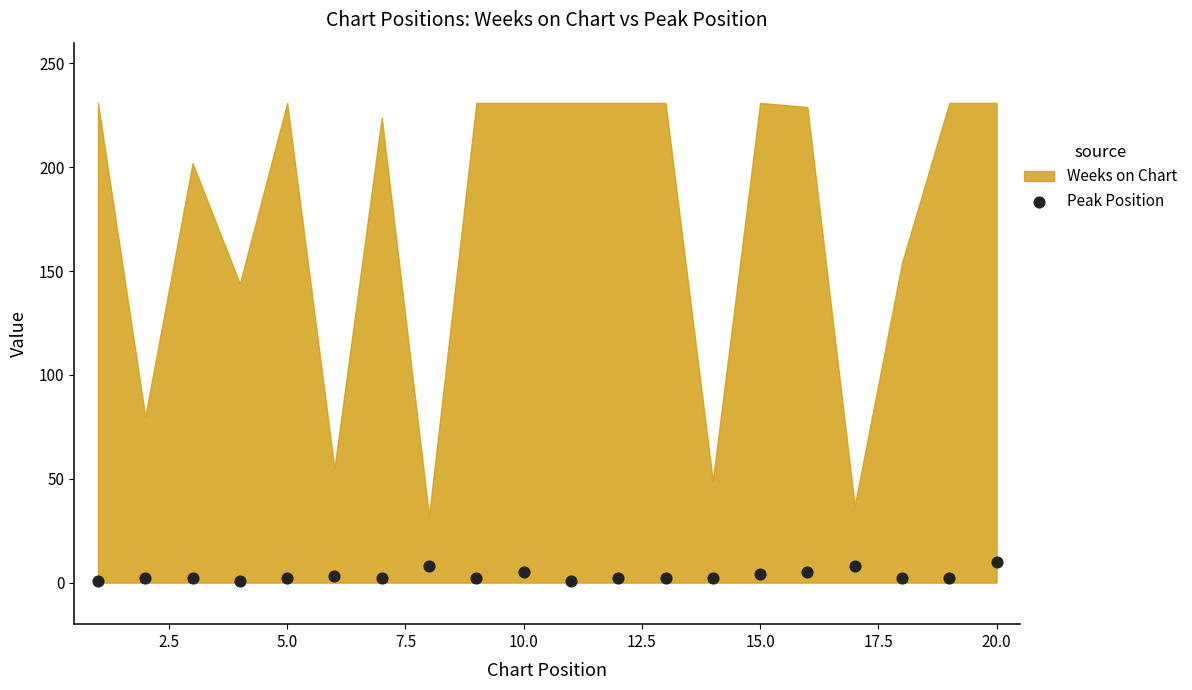

How many points are shown in the scatter plot?

20